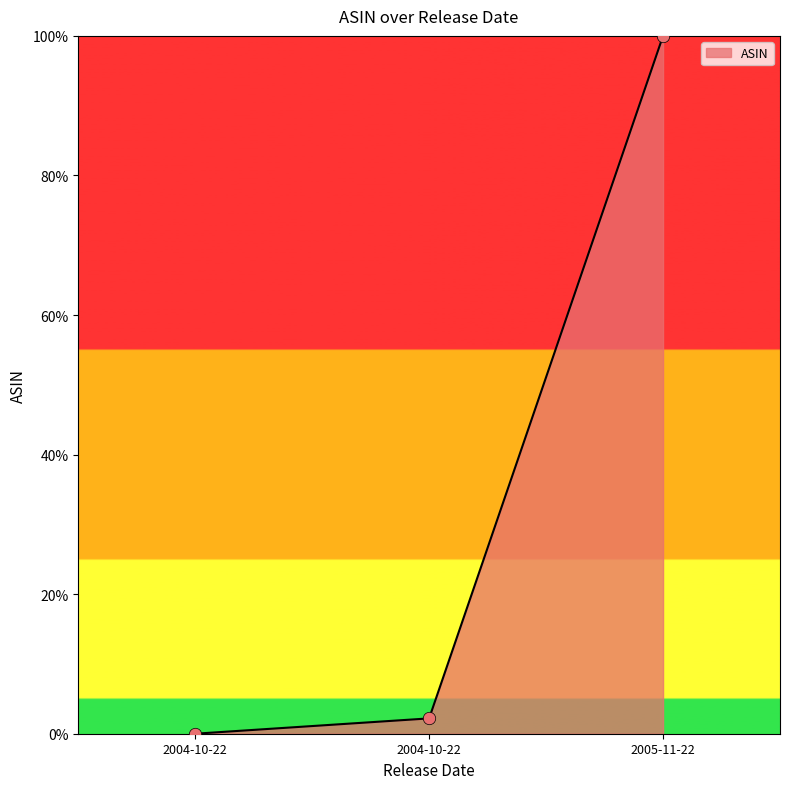

What is the change in value from 2004-10-22 to 2005-11-22?

+97.8